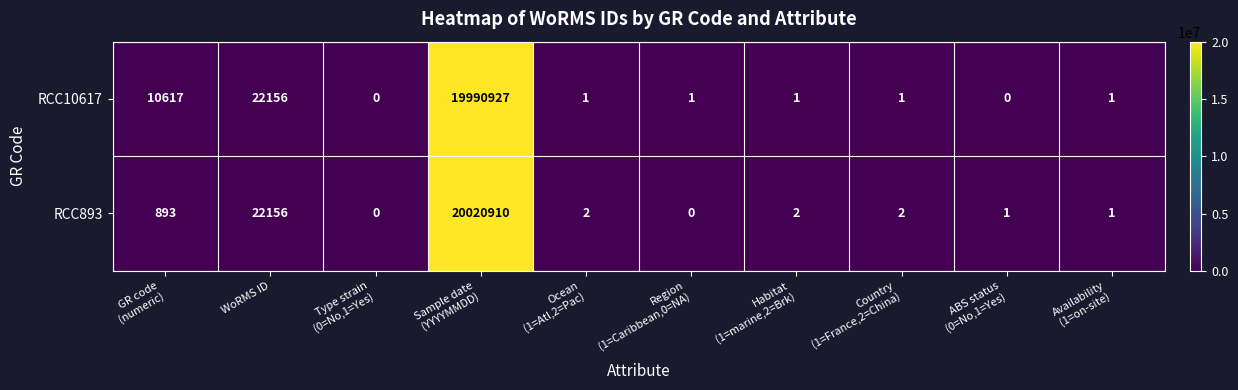

What is the average value of the RCC893 series?

2004397